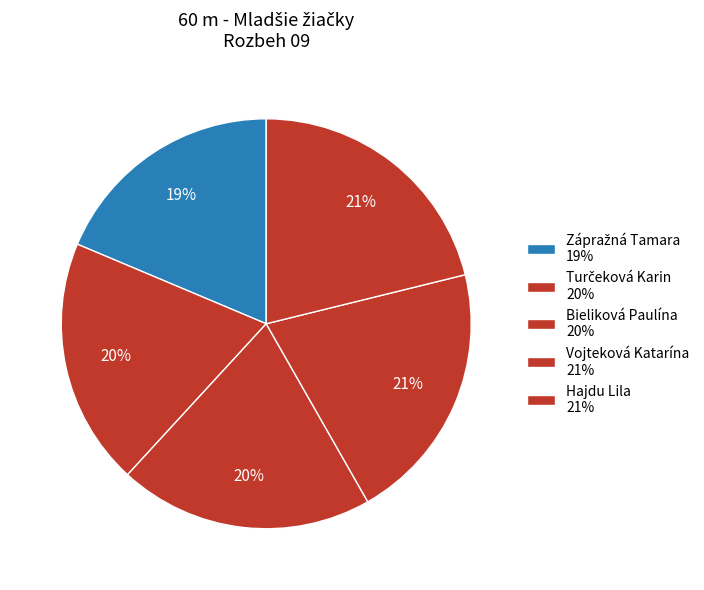

How many slices are in this pie chart?

5